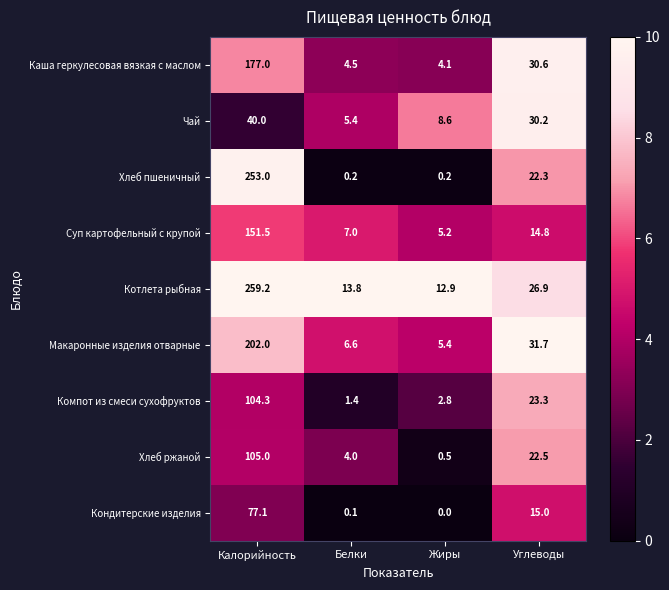

The value of Макаронные изделия отварные at Калорийность is 202.0. True or false?

True